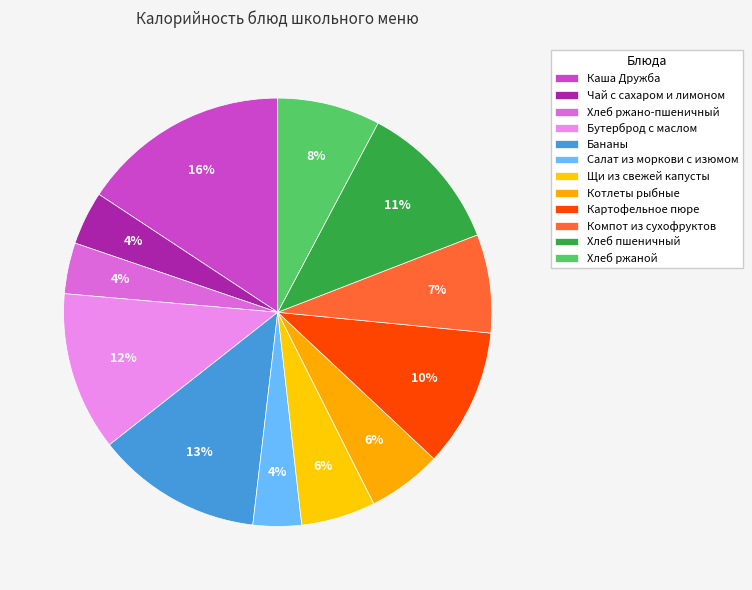

Approximately how many times larger is the value at Салат из моркови с изюмом compared to Хлеб ржаной?

0.5